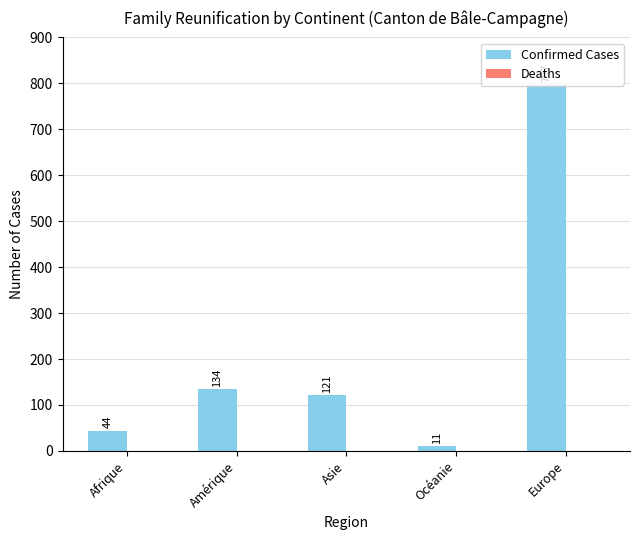

What value does the data have at Océanie, to the nearest 10?

10